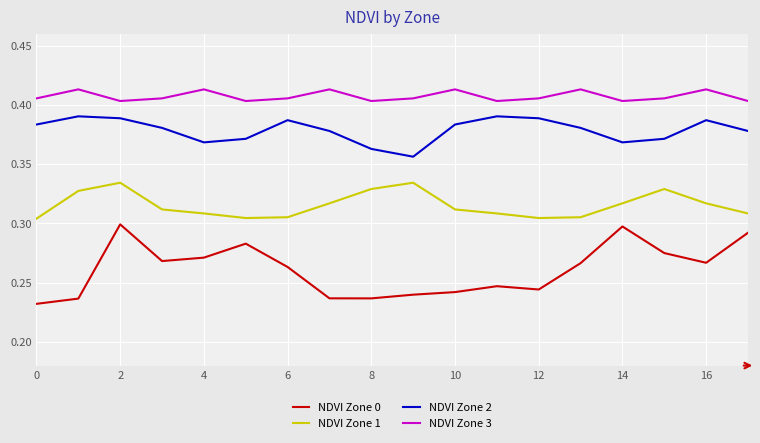

Count the NDVI Zone 2 values in the range 0 to 1.

18